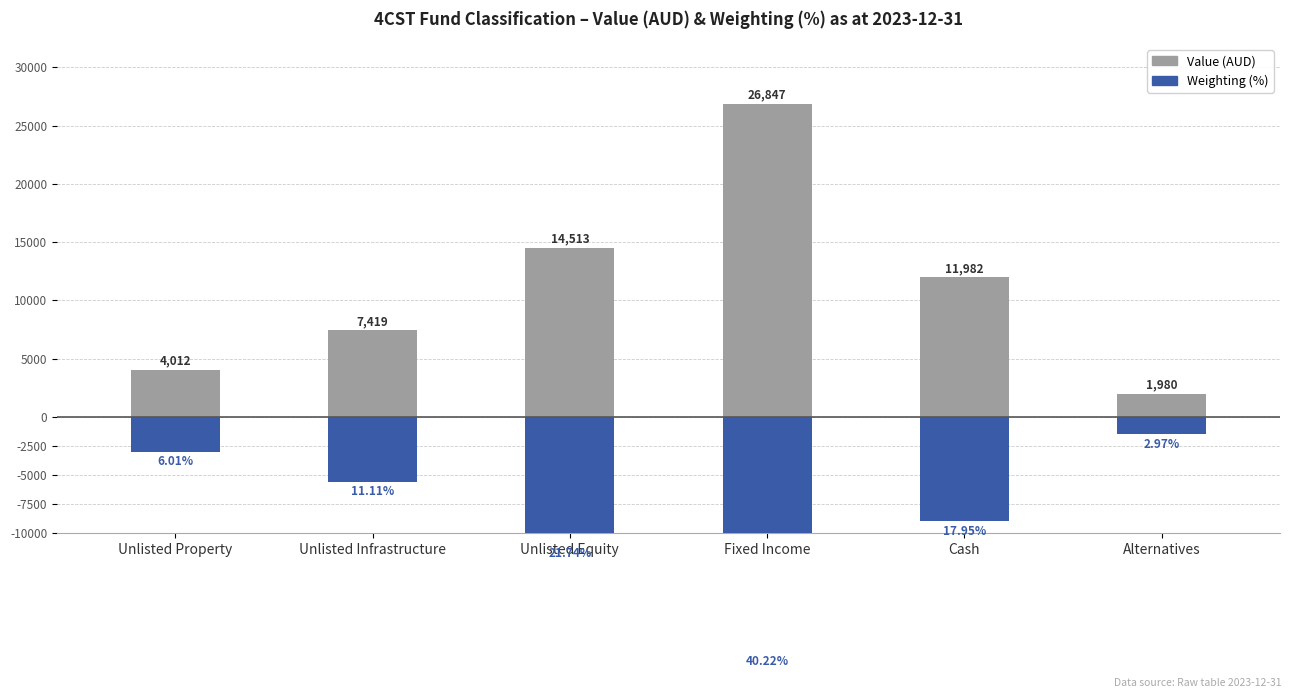

What is the total value across all series at Fixed Income?

6737.2